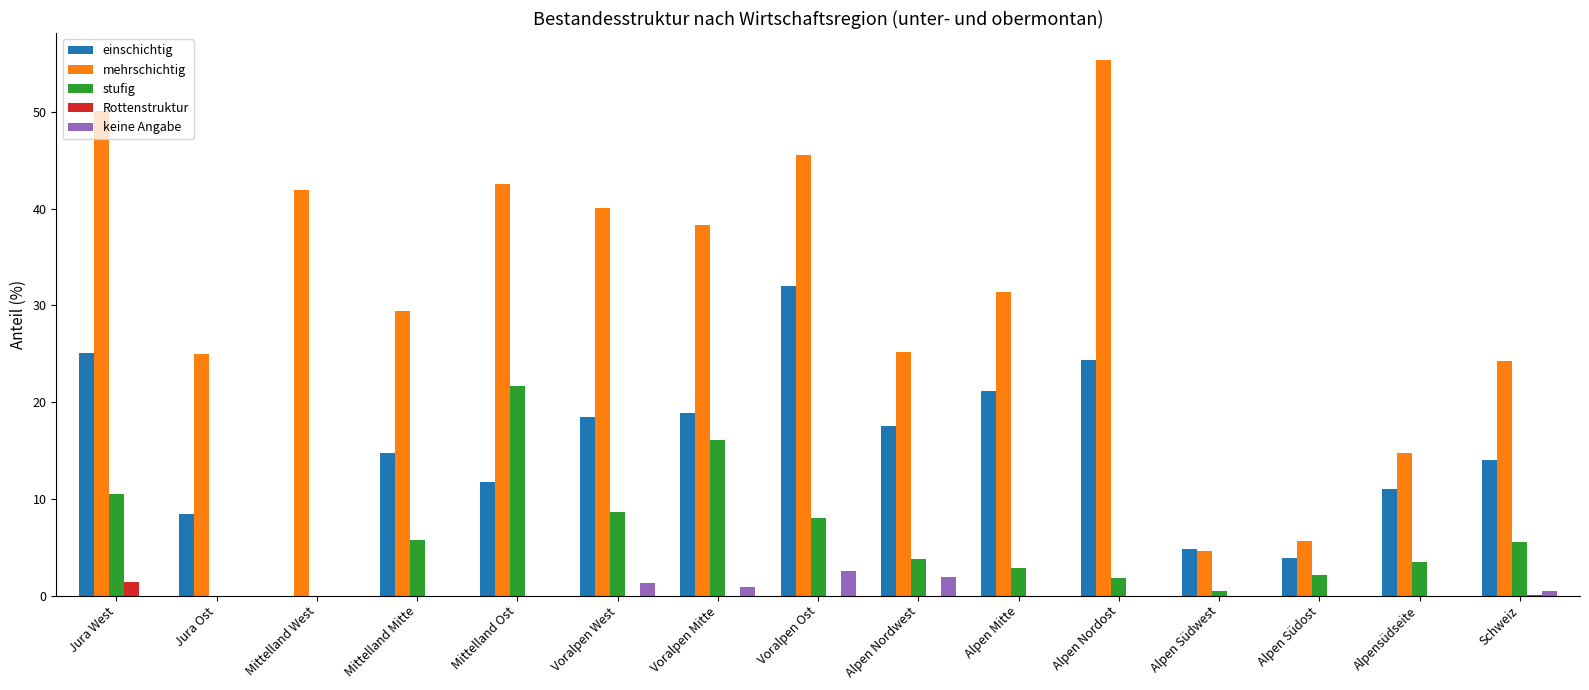

What is the greatest value displayed?

55.4